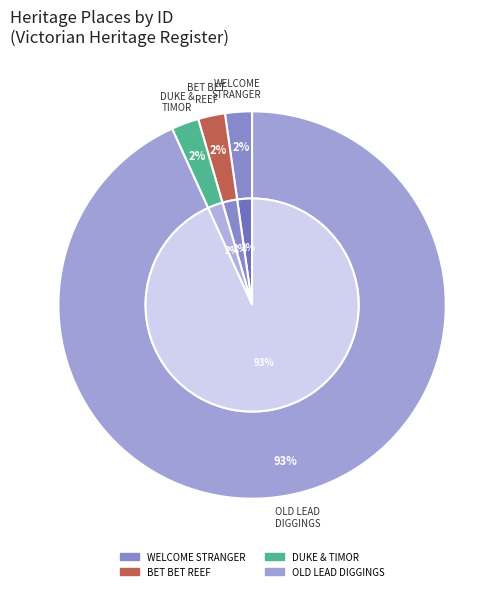

What portion of the pie excludes BET BET REEF GOLD PUDDLING SITE?

97.8%